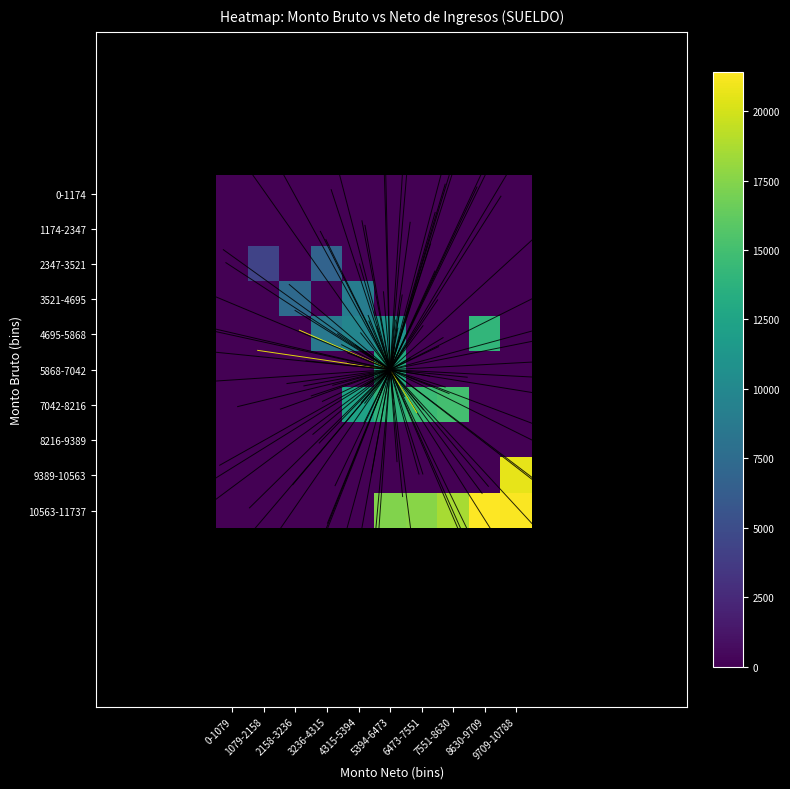

List the series in order of their peak value, highest first.

10563-11737, 9389-10563, 7042-8216, 4695-5868, 5868-7042, 3521-4695, 2347-3521, 0-1174, 1174-2347, 8216-9389